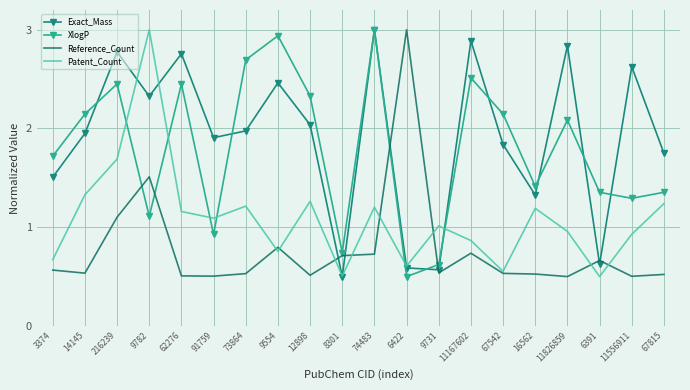

Is it true that Exact_Mass equals 3.2 at 9782?

False